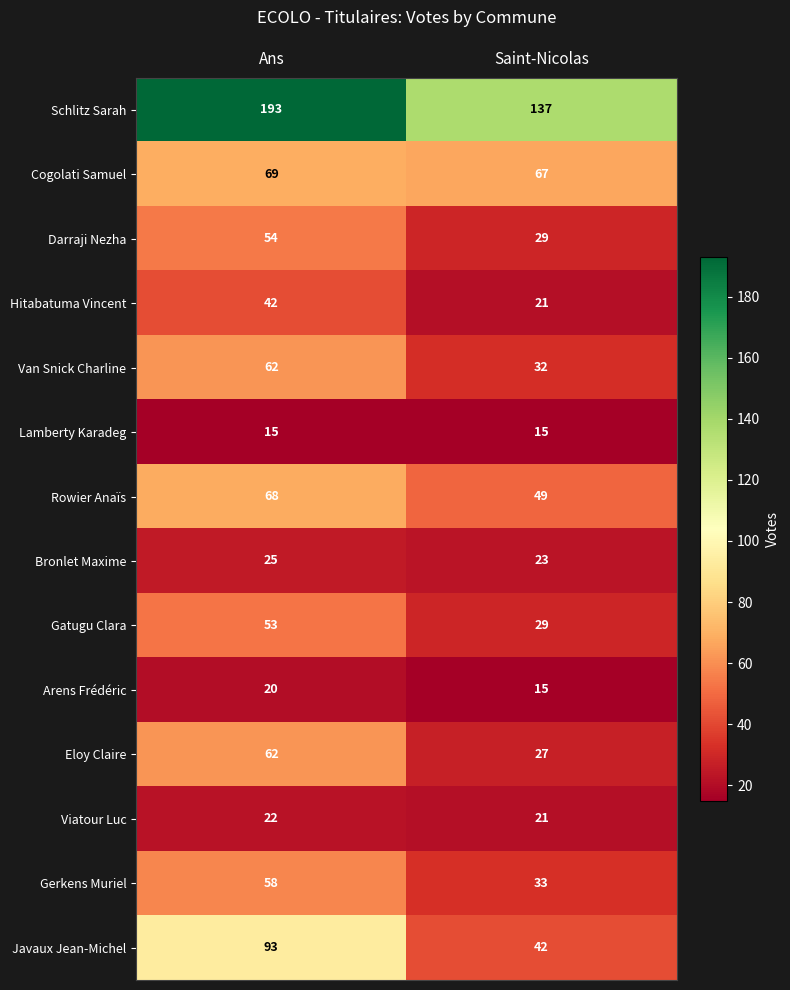

Count the number of data series in this chart.

14